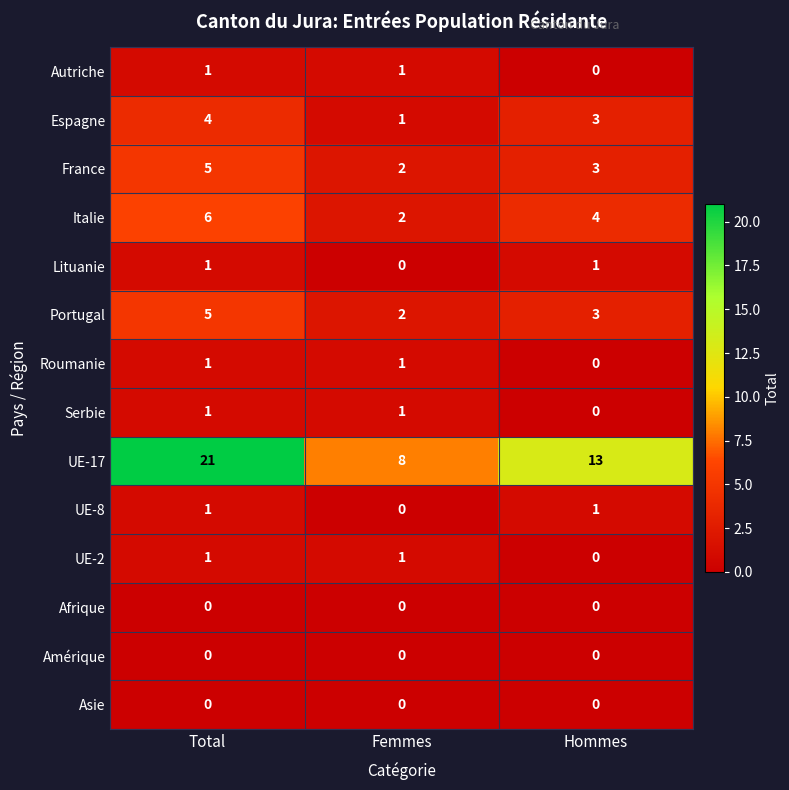

What is the difference between the maximum and minimum values in the Espagne series?

3